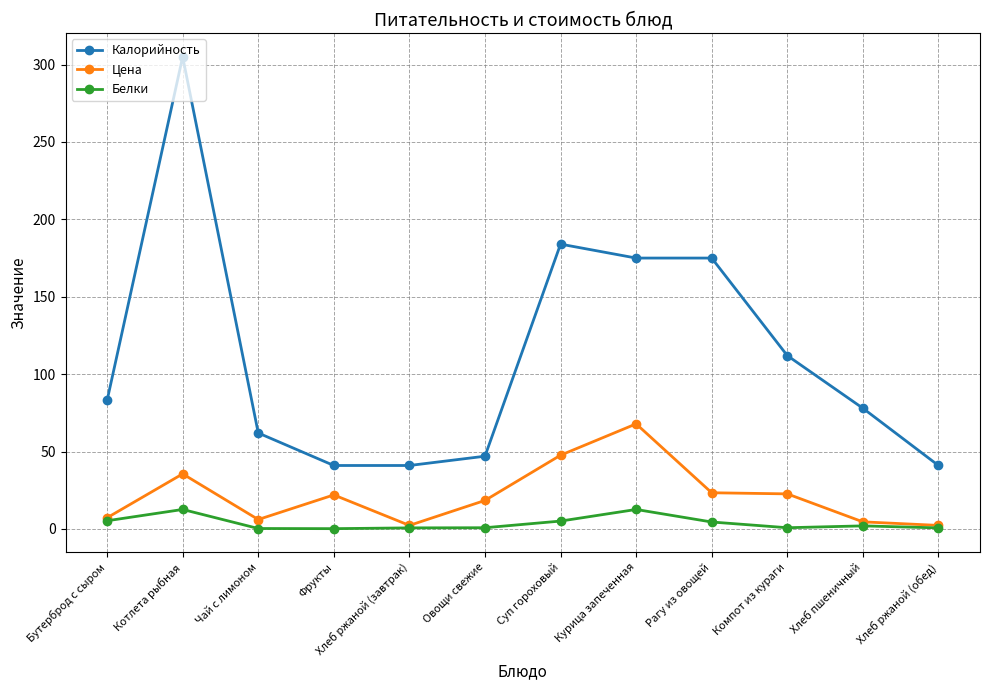

True or false: Калорийность and Цена intersect in this chart.

False